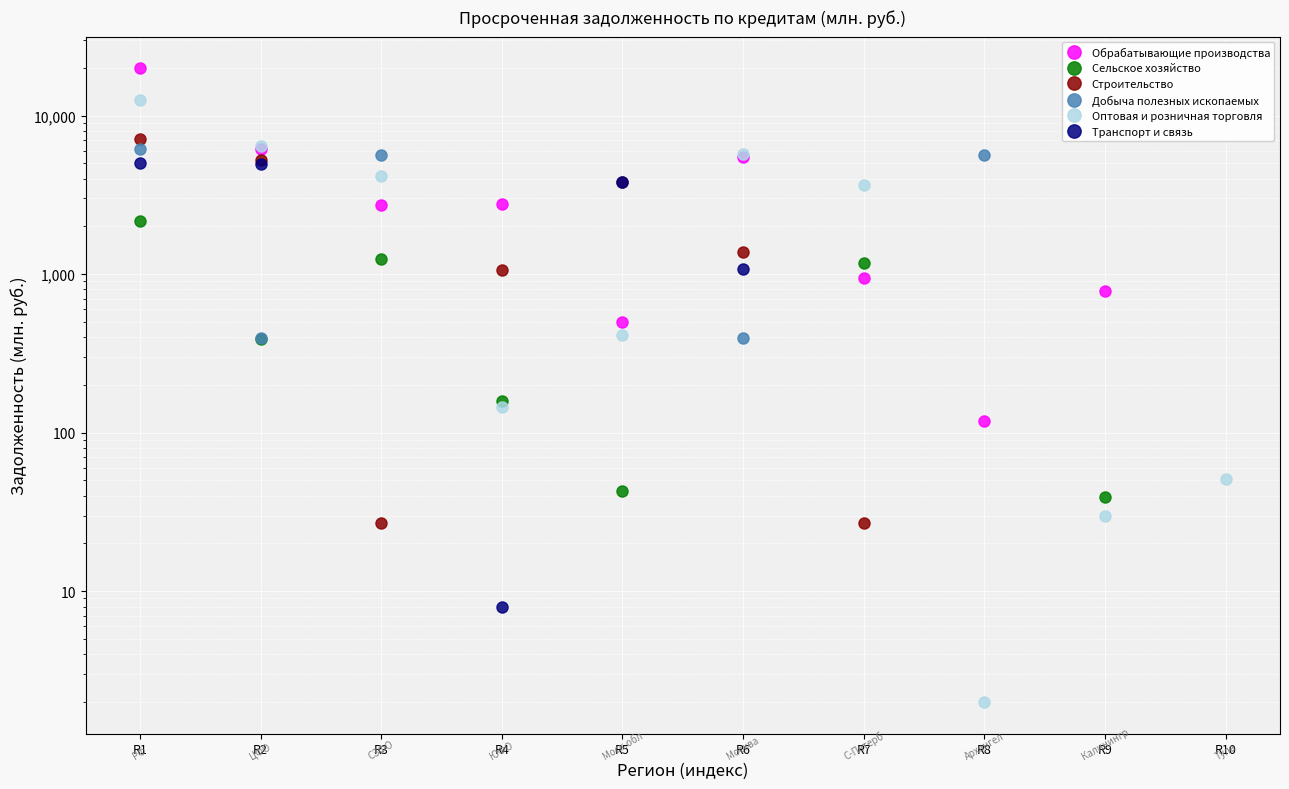

How many data points in Строительство are less than 5262?

5